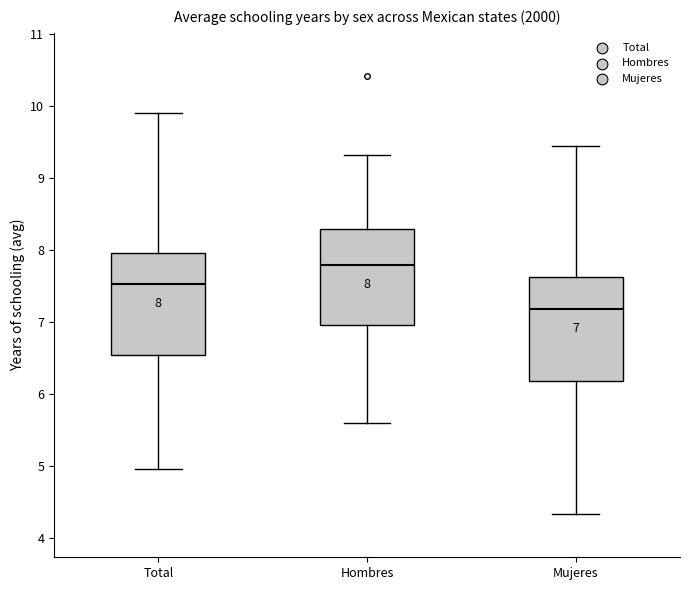

Which box has the lowest median line?

Mujeres